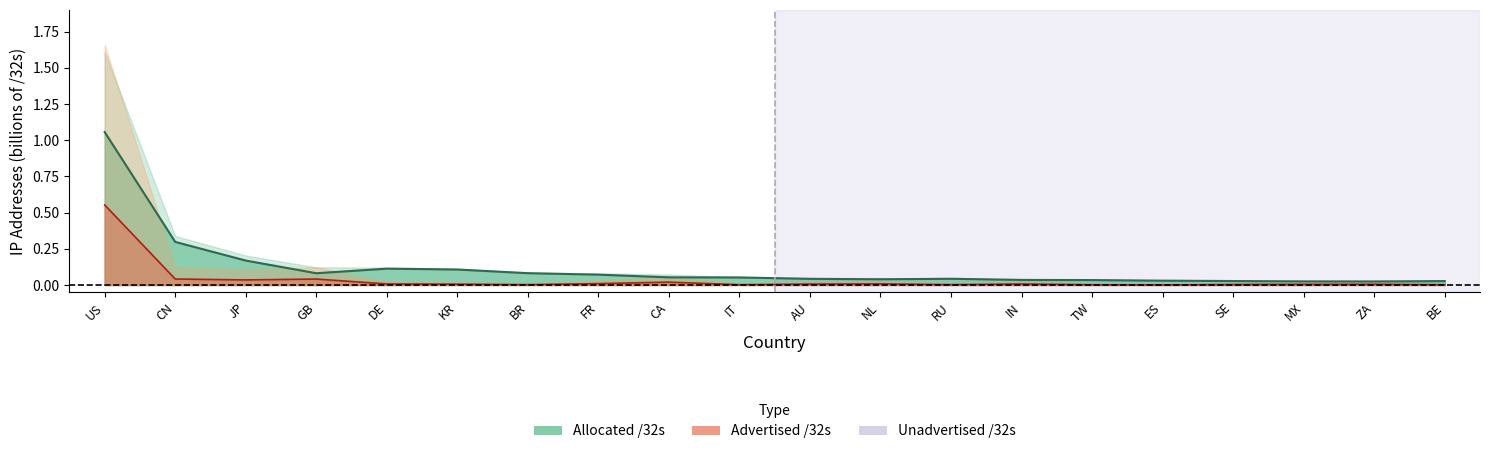

Where is the first local minimum for Allocated /32s?

GB